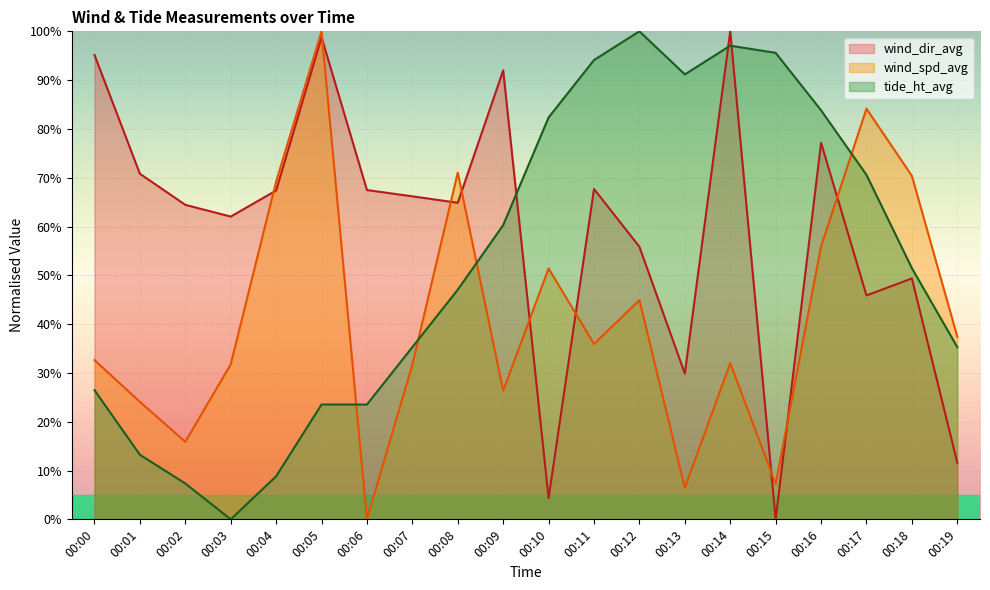

What is the difference between the maximum and minimum values in the wind_spd_avg series?

100.0